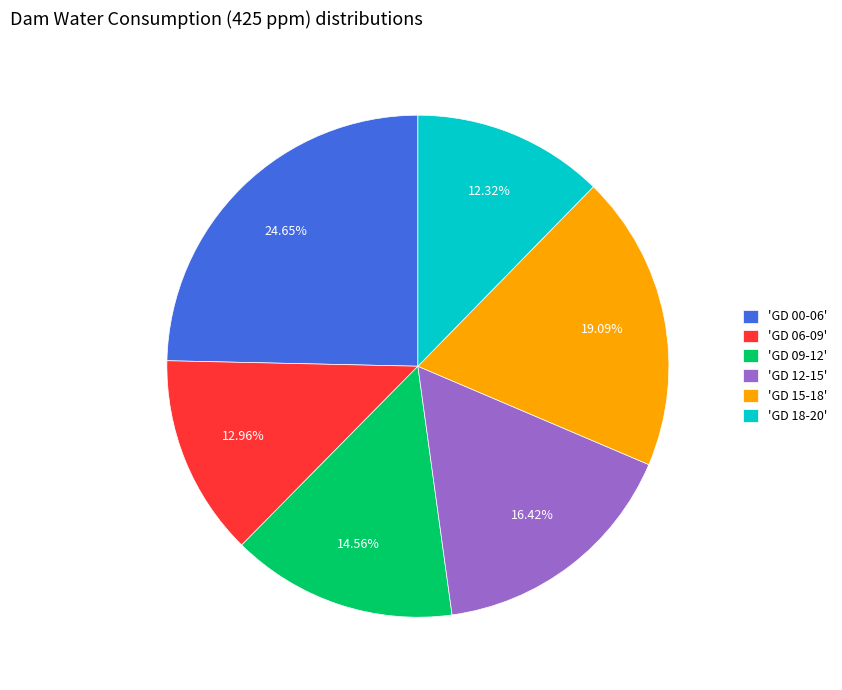

To the nearest percent, what is the average slice percentage?

17%